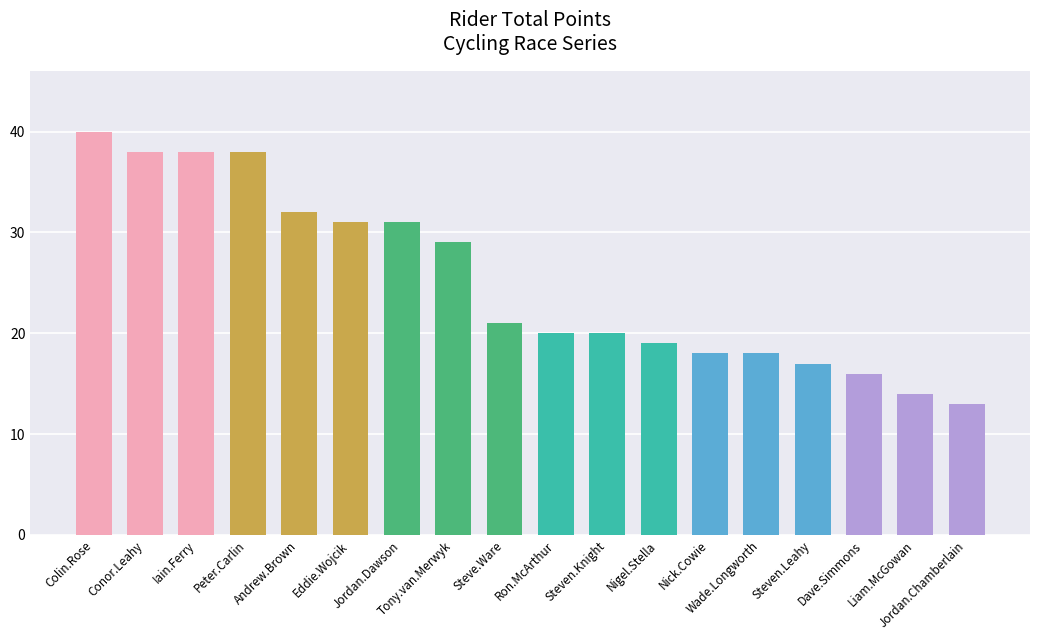

Which has a higher value, Peter.Carlin or Wade.Longworth?

Peter.Carlin